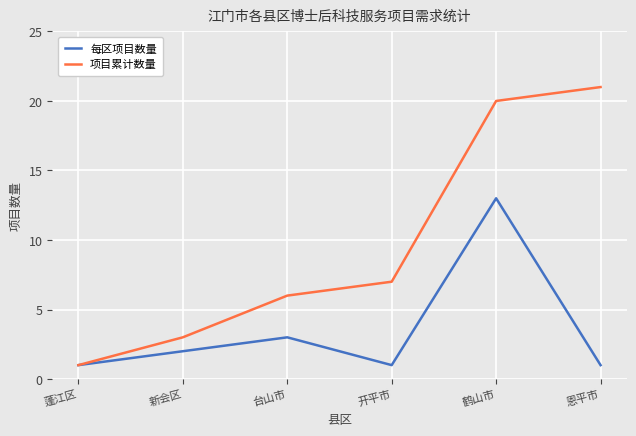

How many distinct data groups are displayed?

2